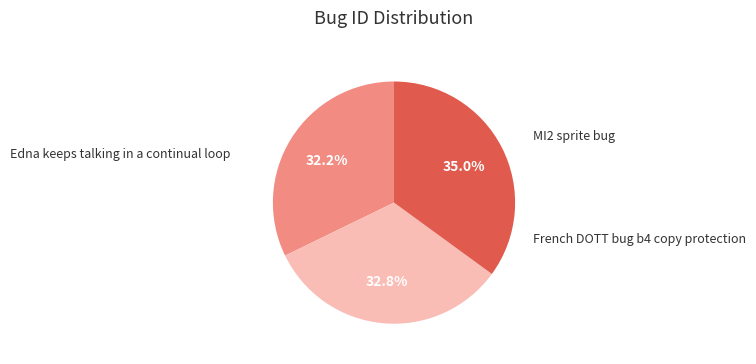

What is the smallest slice in the pie chart?

Edna keeps talking in a continual loop